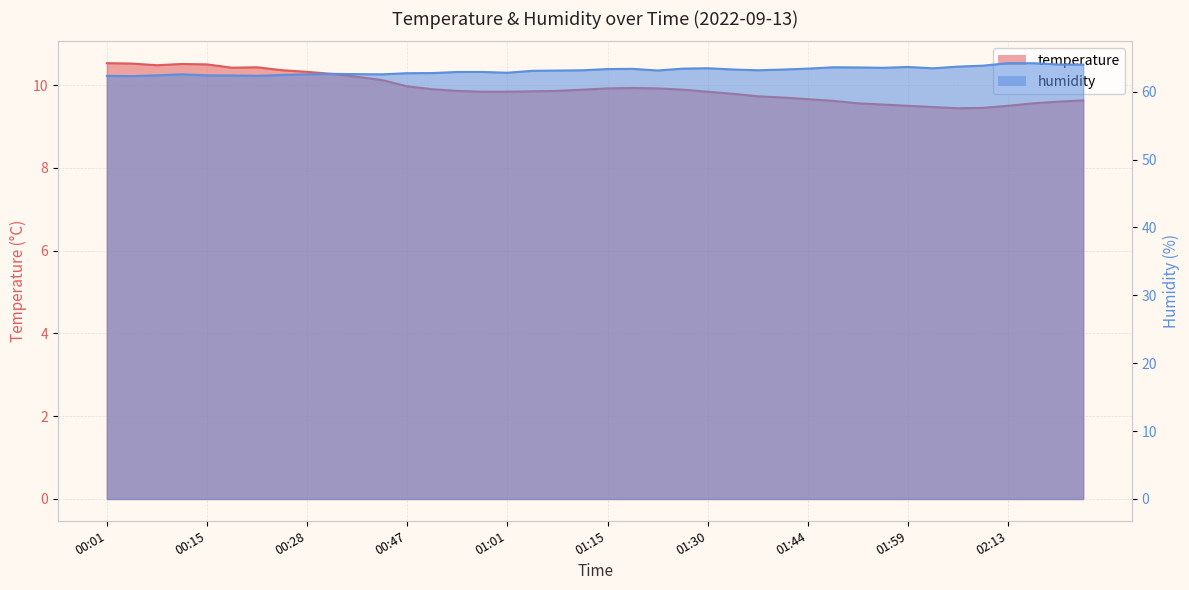

Which series changed the most between 15 and 24?

humidity_line